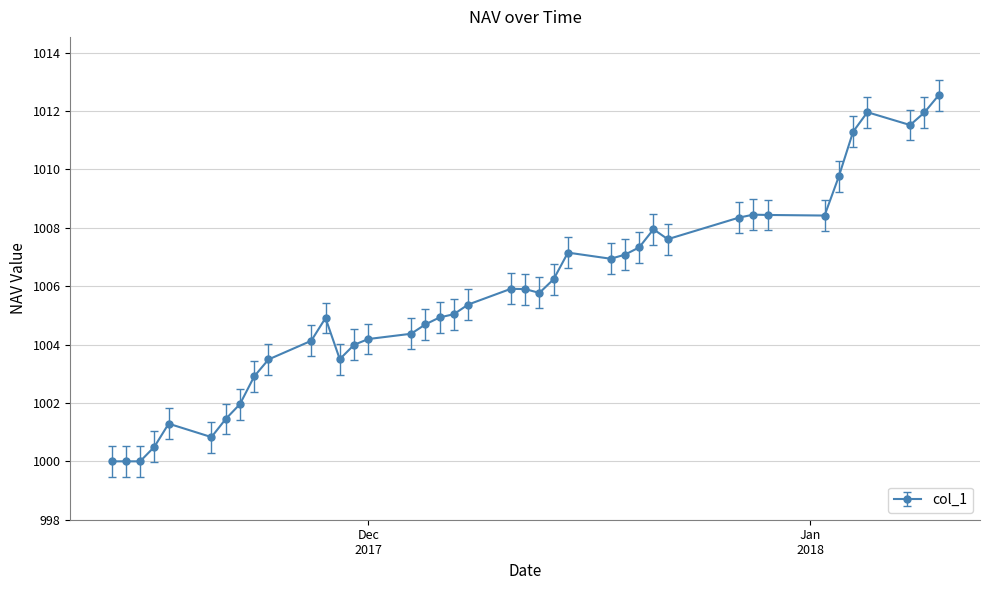

True or false: the data has more than 1 interior local peaks.

True